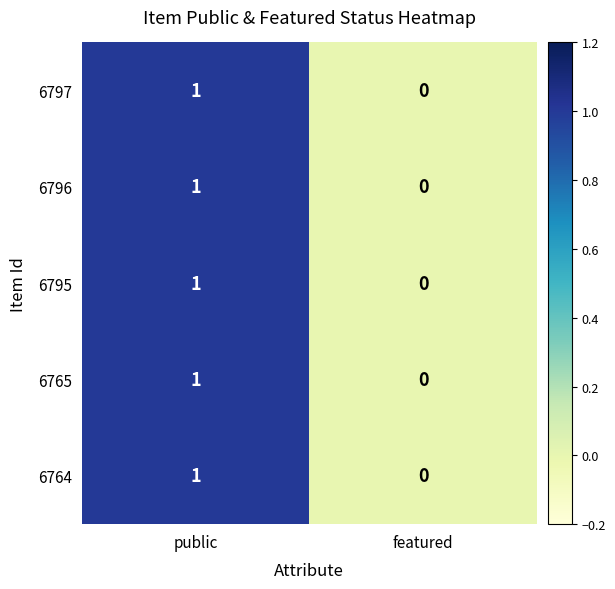

Rank the categories by 6796 value from lowest to highest.

featured, public